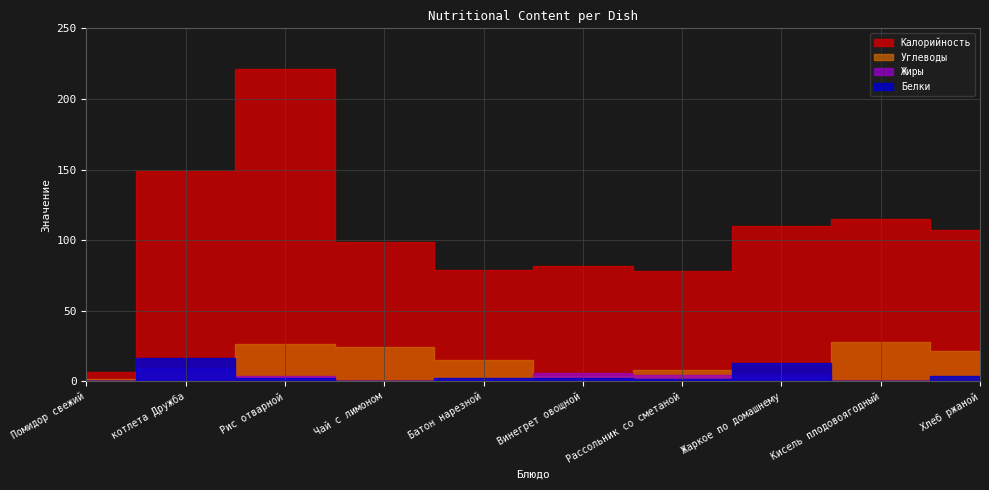

Which category has the lowest value across all series?

Чай с лимоном